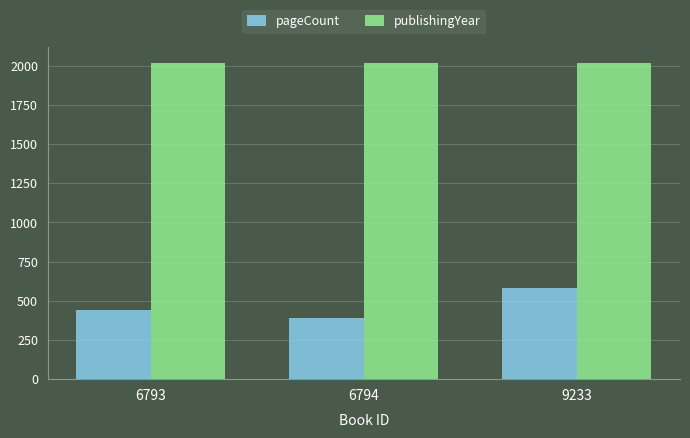

What is the total value across all series at 6793?

2458